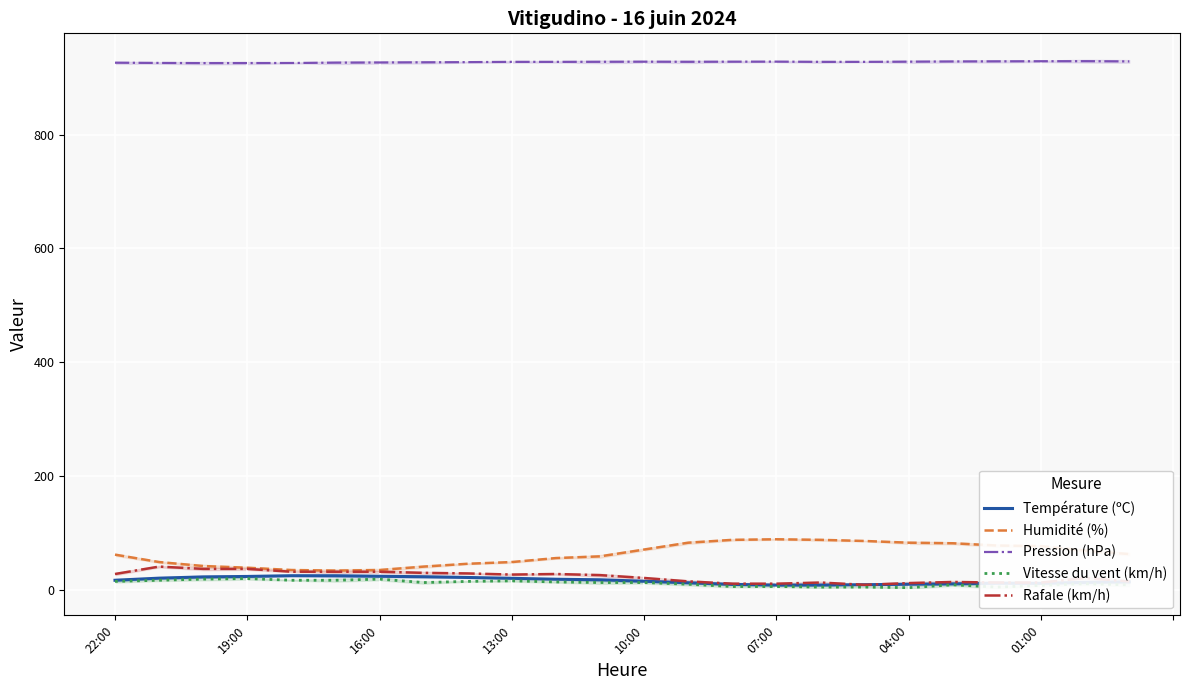

How many data points in Température (ºC) are above 17?

11